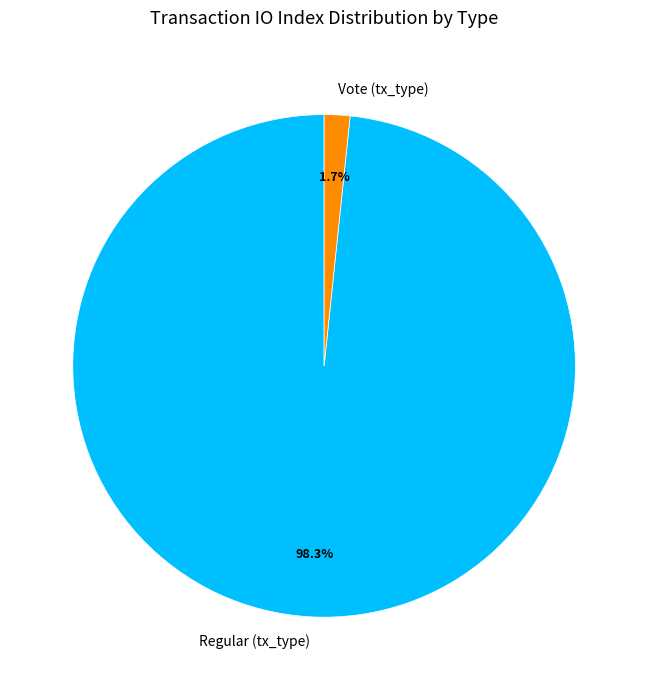

What percentage do Vote (tx_type) and Regular (tx_type) together represent?

100.0%